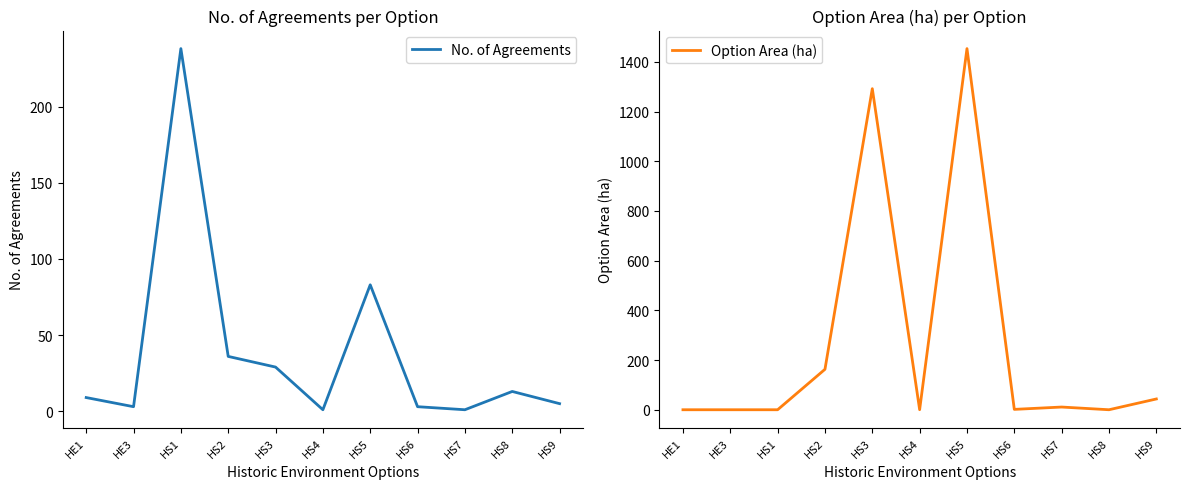

How many data points does each series have?

11